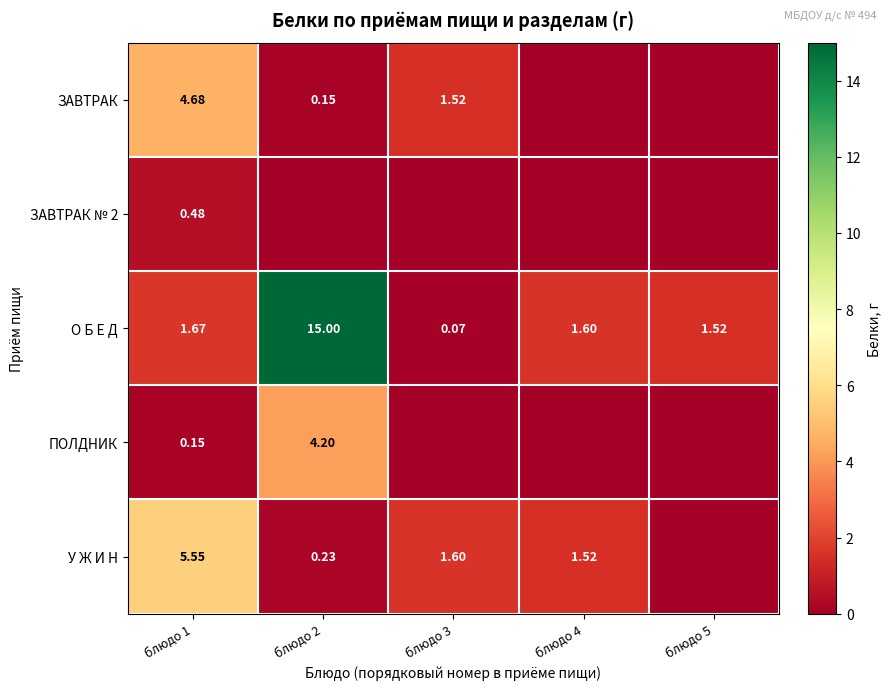

True or false: ЗАВТРАК № 2 has a value of 0.3 at блюдо 1.

False